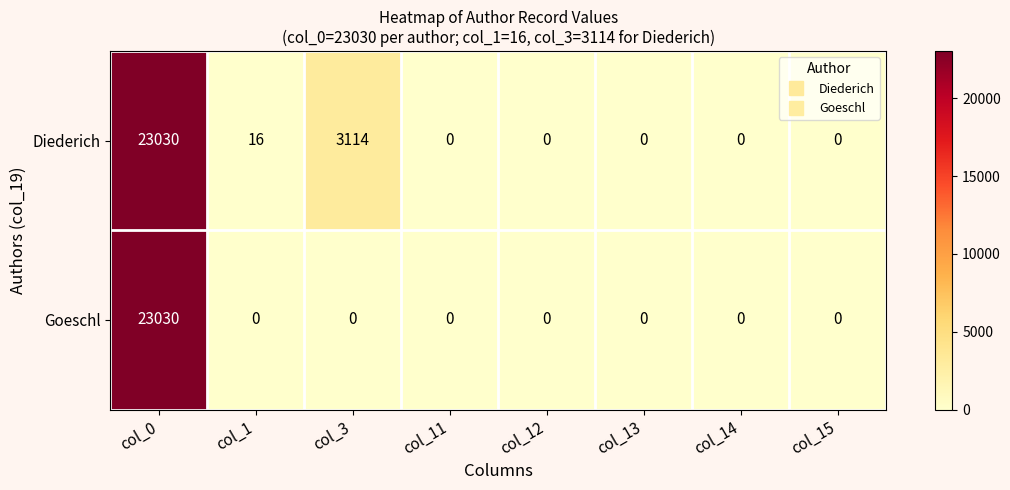

Count the number of data series in this chart.

2